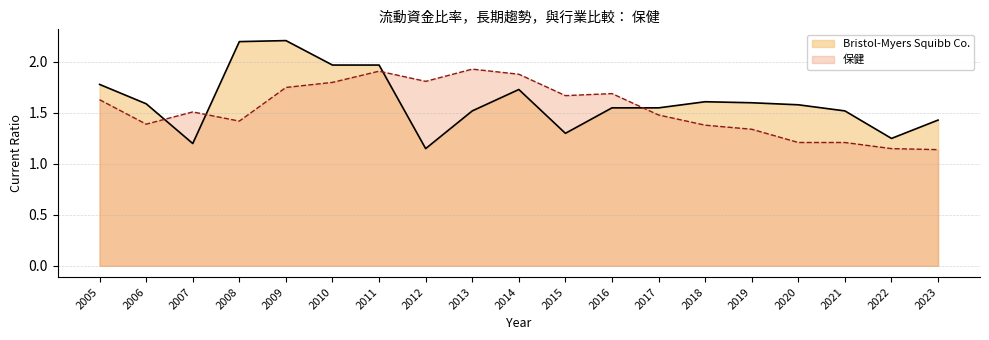

Reading left to right, transcribe all the data shown in this chart.

Bristol-Myers Squibb Co.: 1.8	1.6	1.2	2.2	2.2	2.0	2.0	1.1	1.5	1.7	1.3	1.6	1.6	1.6	1.6	1.6	1.5	1.2	1.4
保健: 1.6	1.4	1.5	1.4	1.8	1.8	1.9	1.8	1.9	1.9	1.7	1.7	1.5	1.4	1.3	1.2	1.2	1.1	1.1